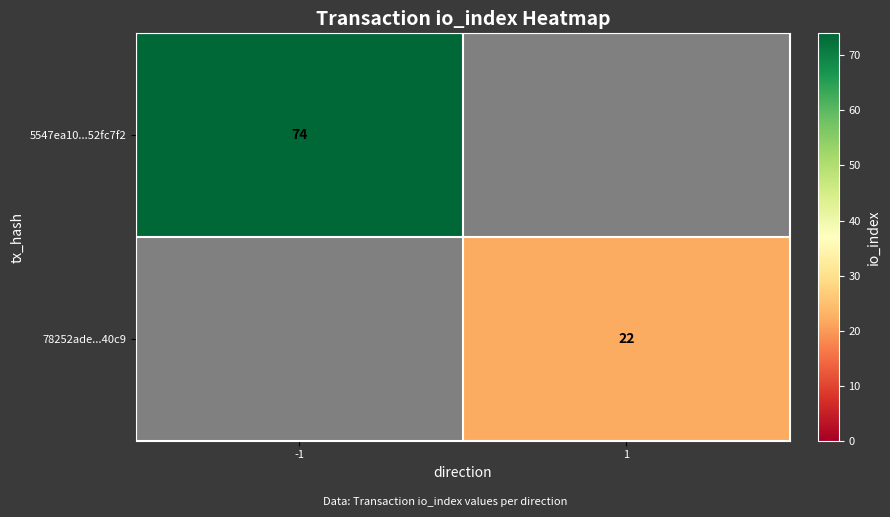

At how many categories does at least one series exceed 63?

1